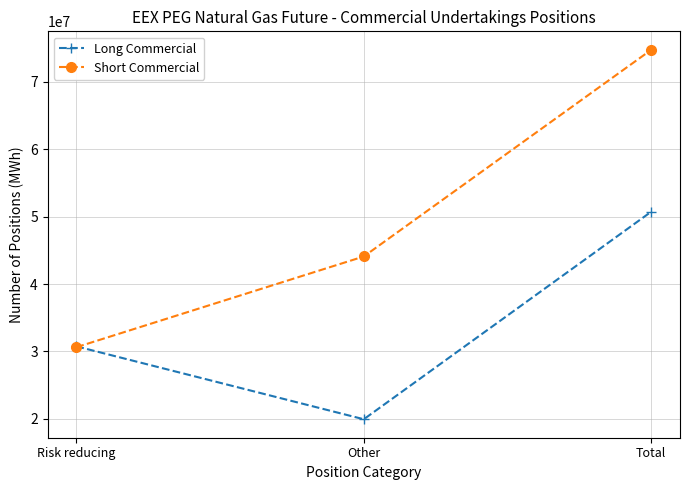

Reading left to right, extract all data points from this chart.

Long Commercial: Risk reducing=30764016	Other=19957466	Total=50721482
Short Commercial: Risk reducing=30633370	Other=44083554	Total=74716924